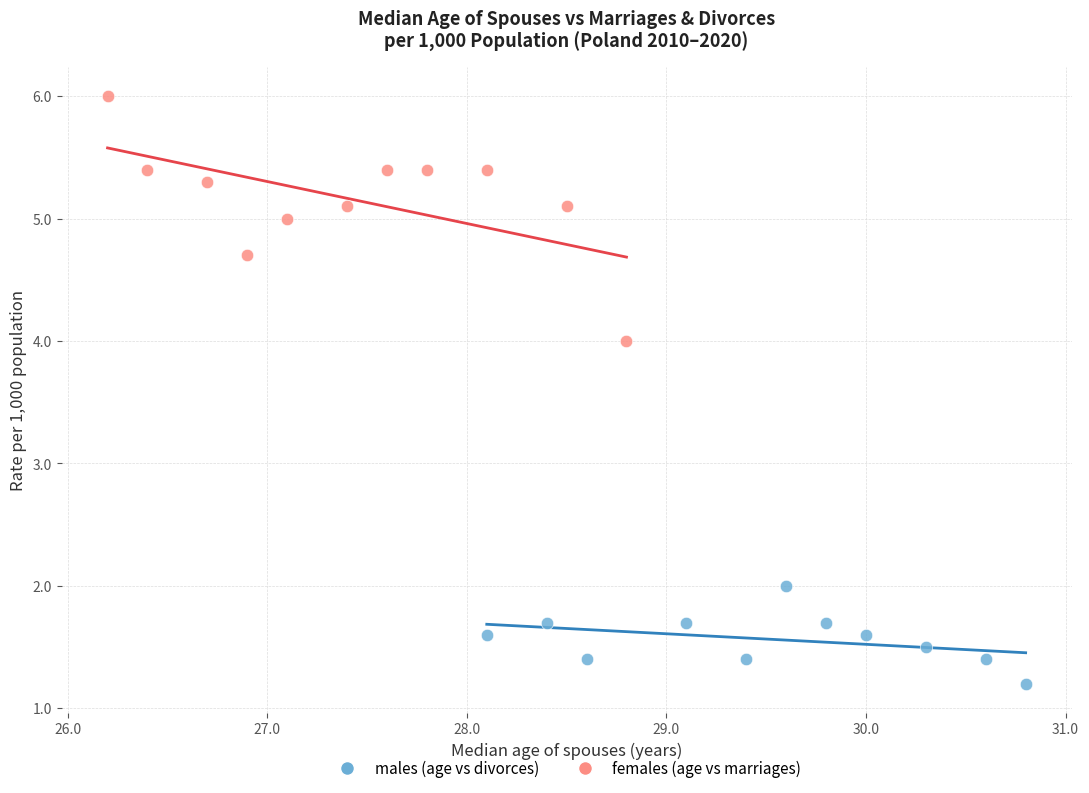

Which series contains the lowest Y value?

males (age vs divorces)